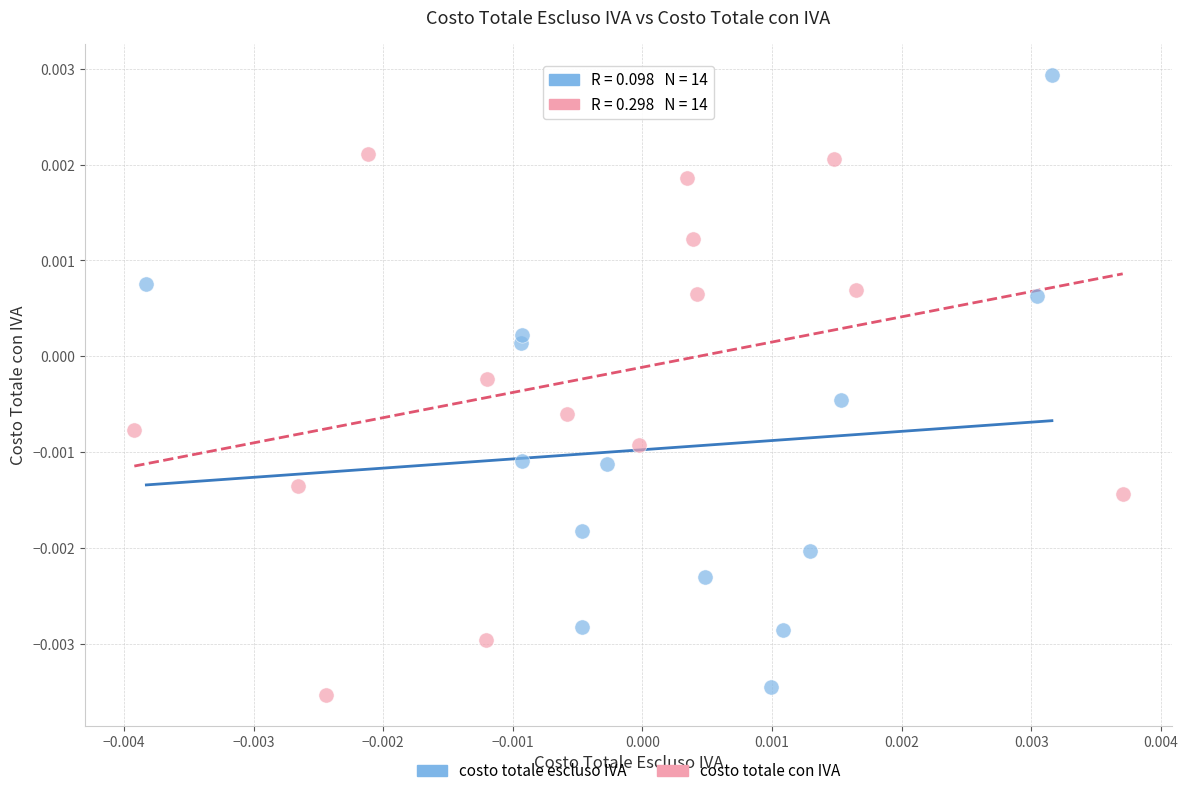

Which series has the widest spread of Y values?

costo totale escluso IVA